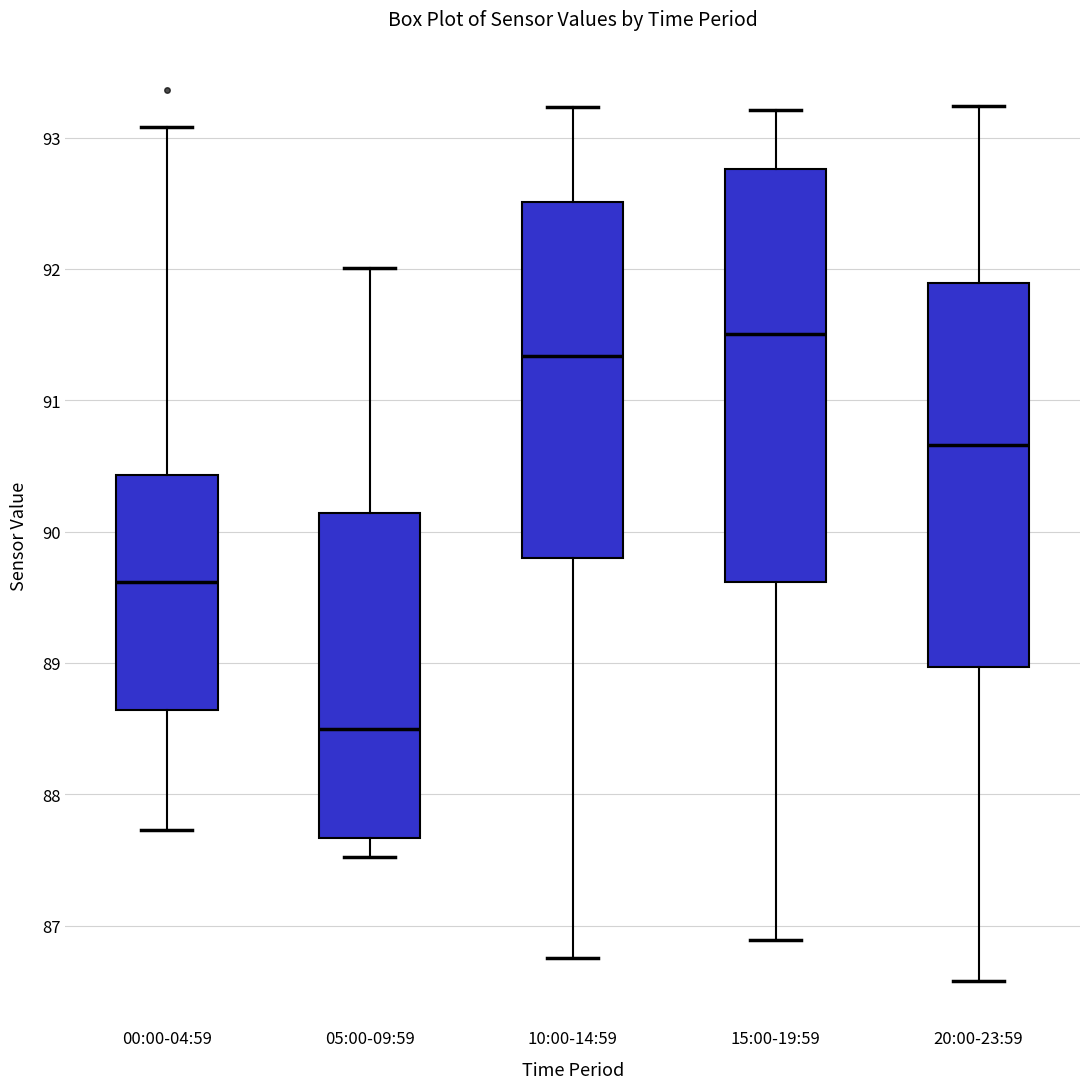

Which box's median line is the lowest?

05:00-09:59